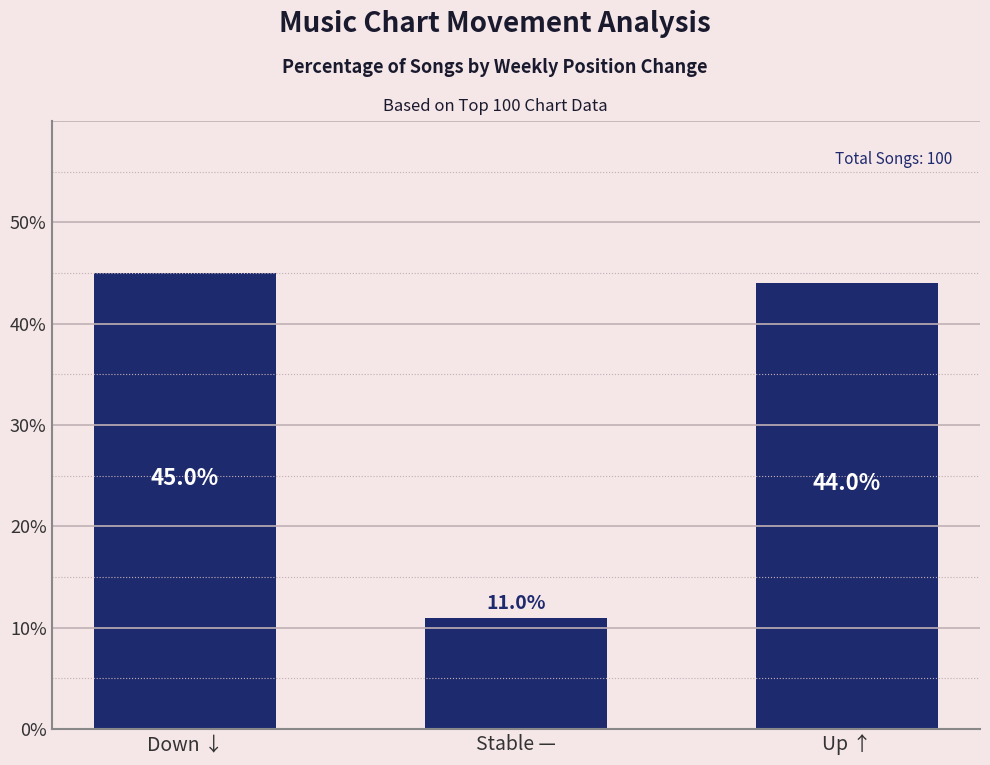

List the labels in order of value, smallest first.

Stable —, Up ↑, Down ↓